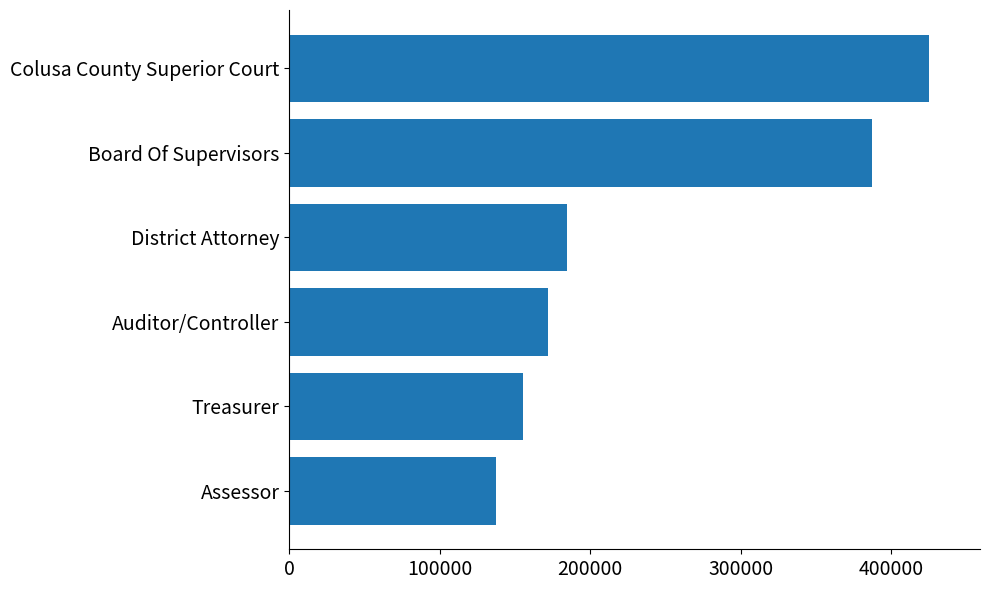

What is the smallest value displayed?

137655